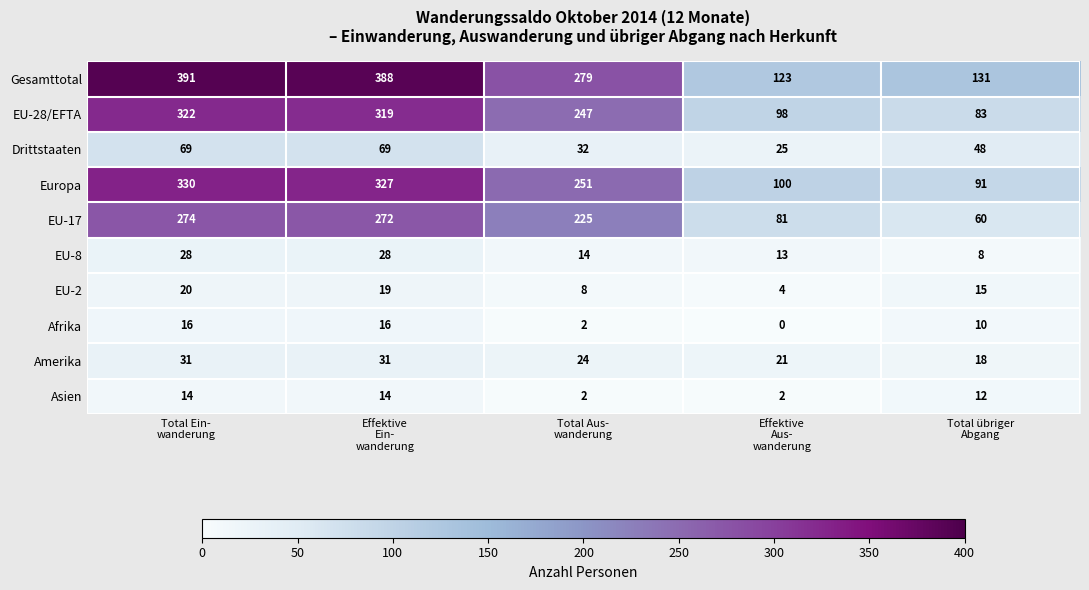

Which series has the largest total across all categories?

Gesamttotal